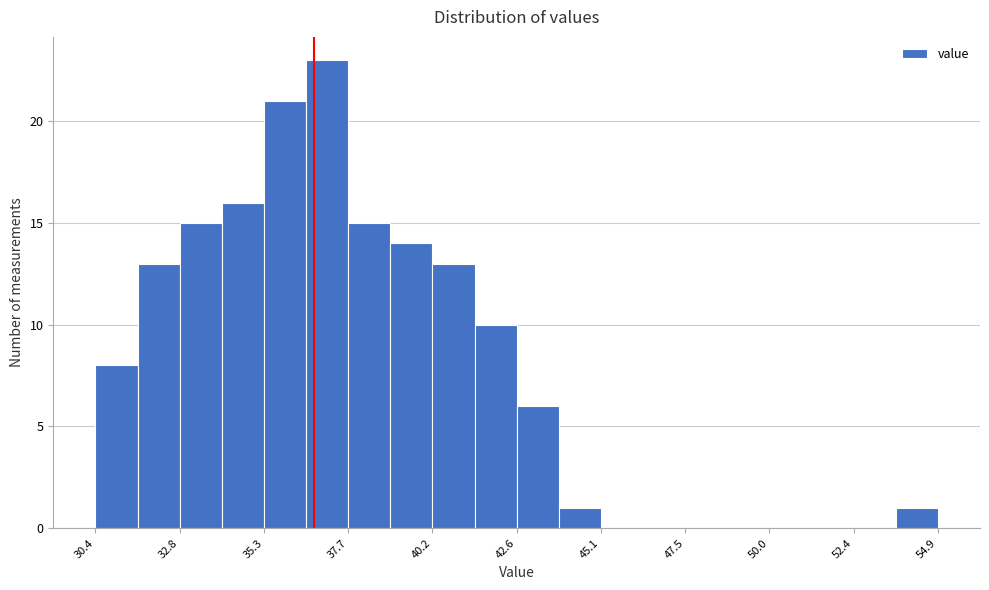

Read against the x-axis, roughly where is the centre of the tallest bar?

37.0